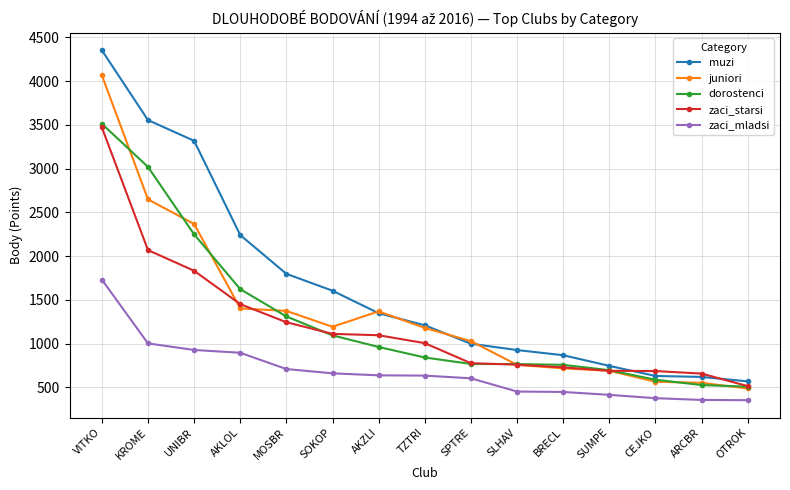

True or false: dorostenci has more than 2 points higher than both neighbors.

False